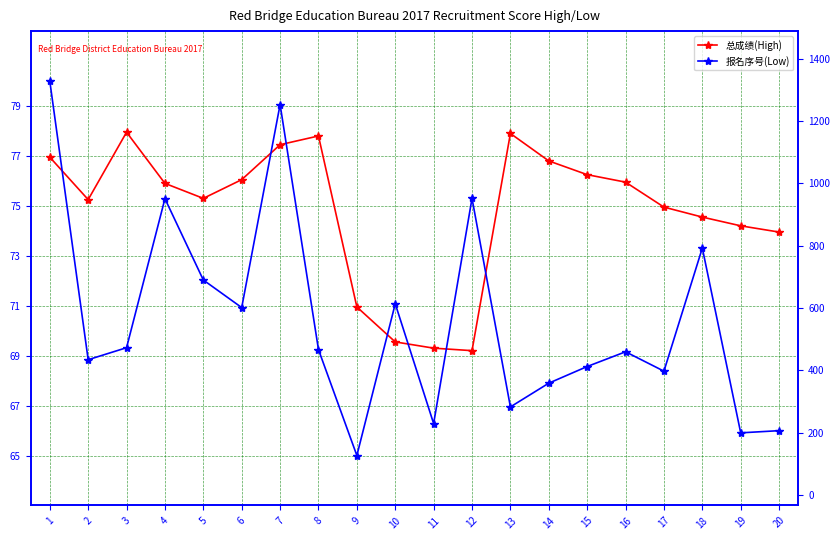

In 总成绩(High), how many points are lower than both neighbors (excluding endpoints)?

3